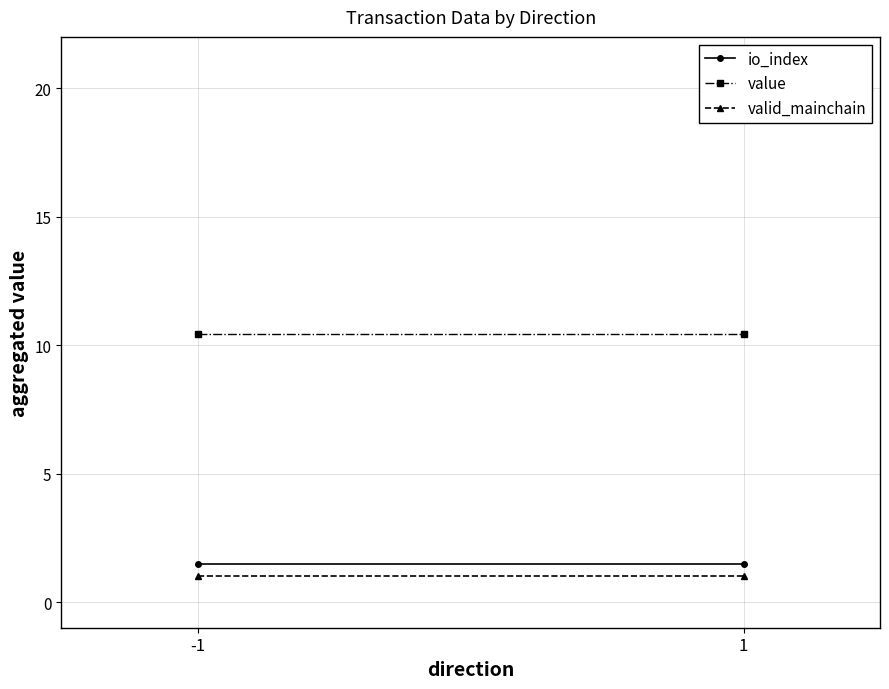

What is the value of the valid_mainchain point at the 2nd from the left?

1.0